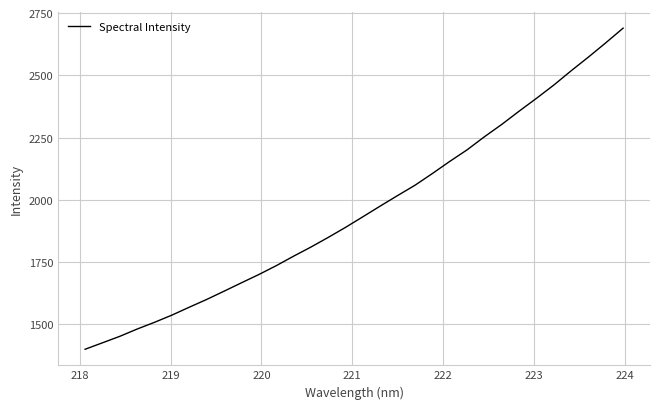

True or false: there are more than 0 points higher than both neighbors.

False